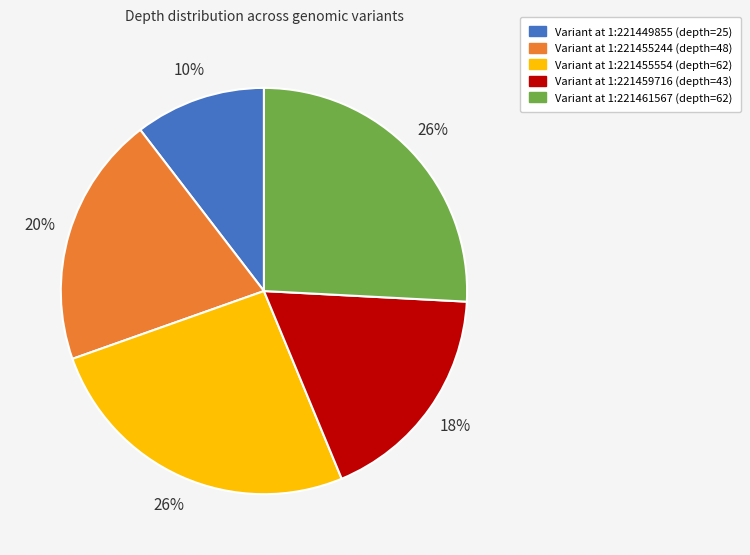

Is there a majority slice in this chart?

No